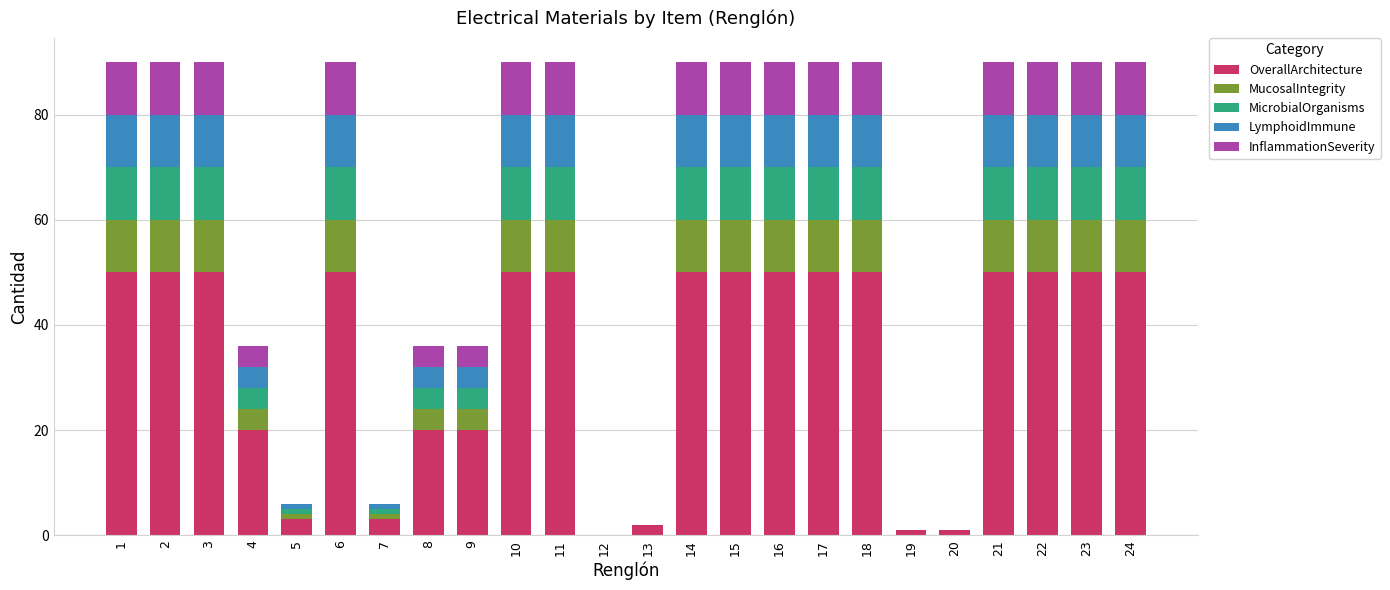

What is the maximum value for OverallArchitecture?

50